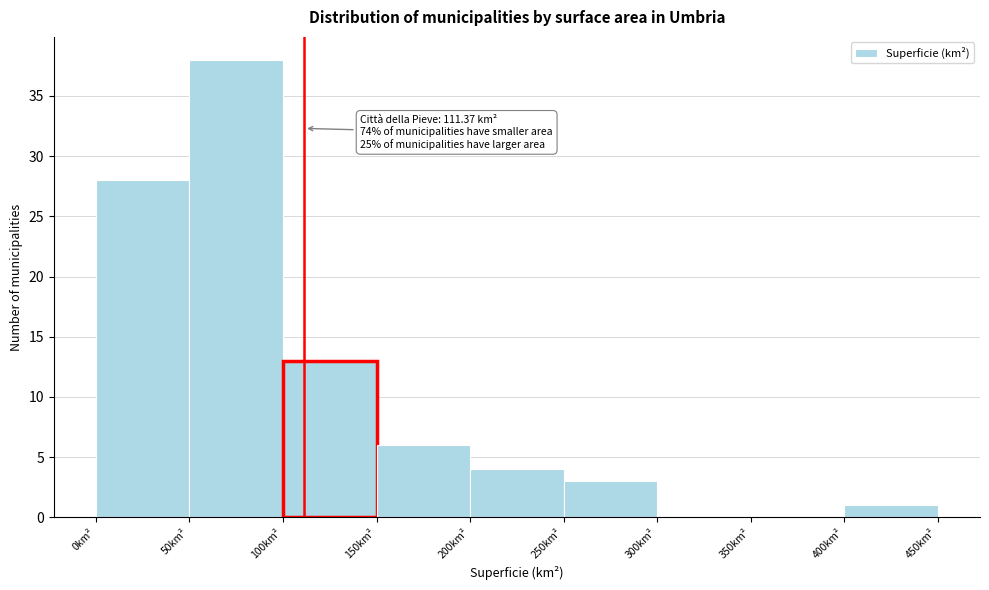

Which range on the x-axis has the tallest bar?

50 to 100